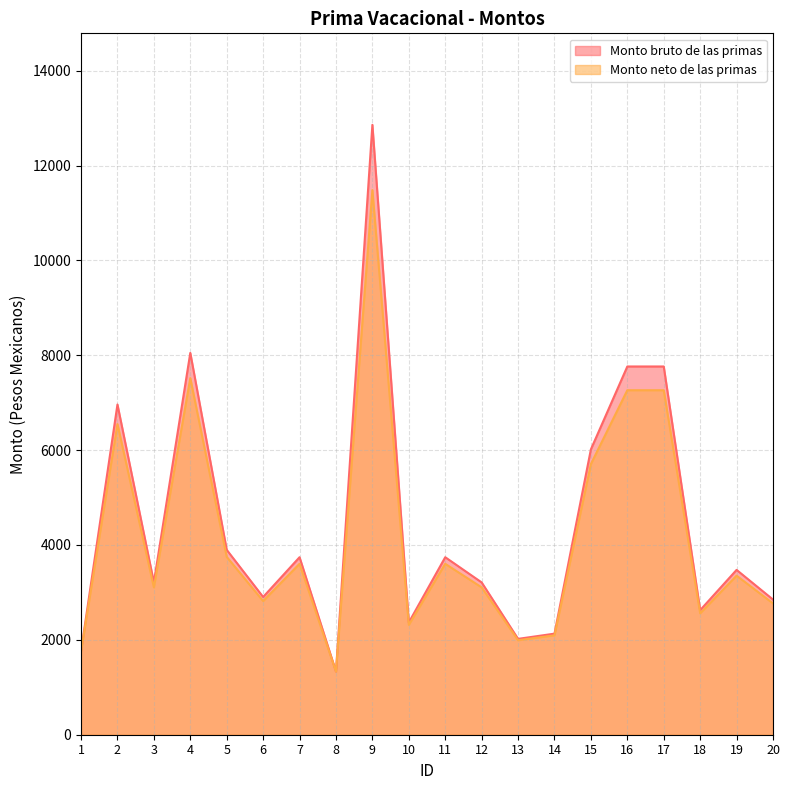

What is the value of the Monto bruto de las primas point at the 1st from the left?

1762.8